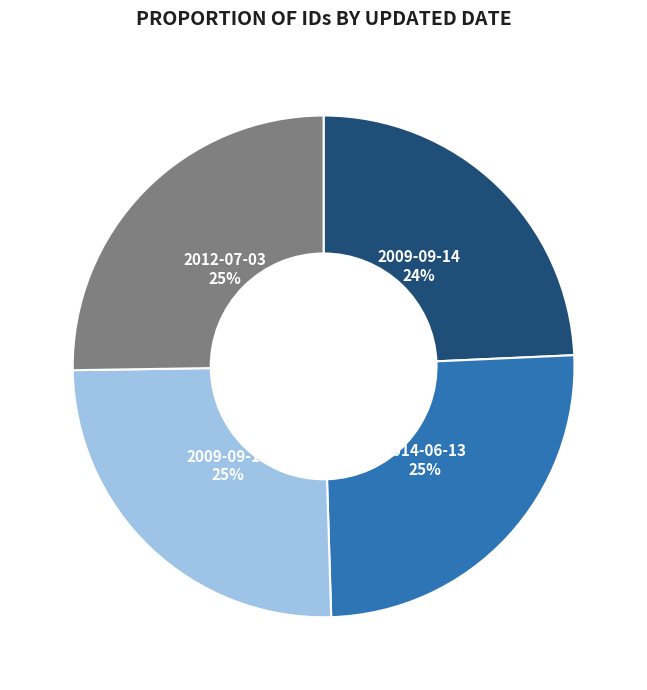

Is there any slice that represents more than half of the pie?

No